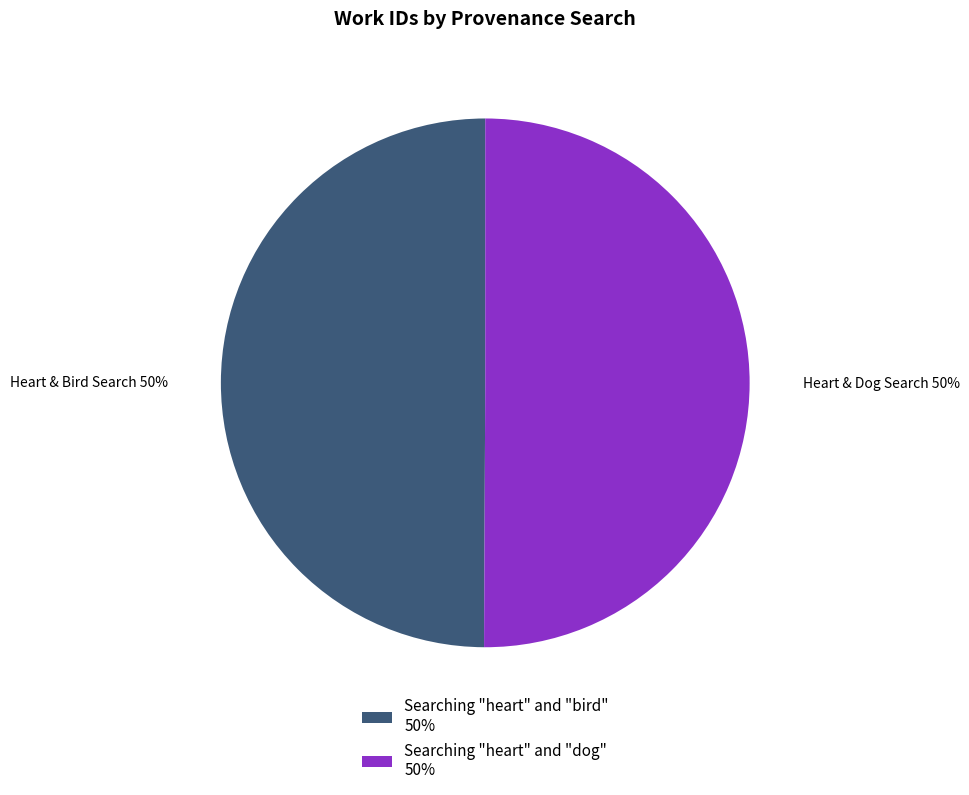

Do Searching "heart" and "bird" 50% and Searching "heart" and "dog" 50% together represent more than half of the pie?

Yes